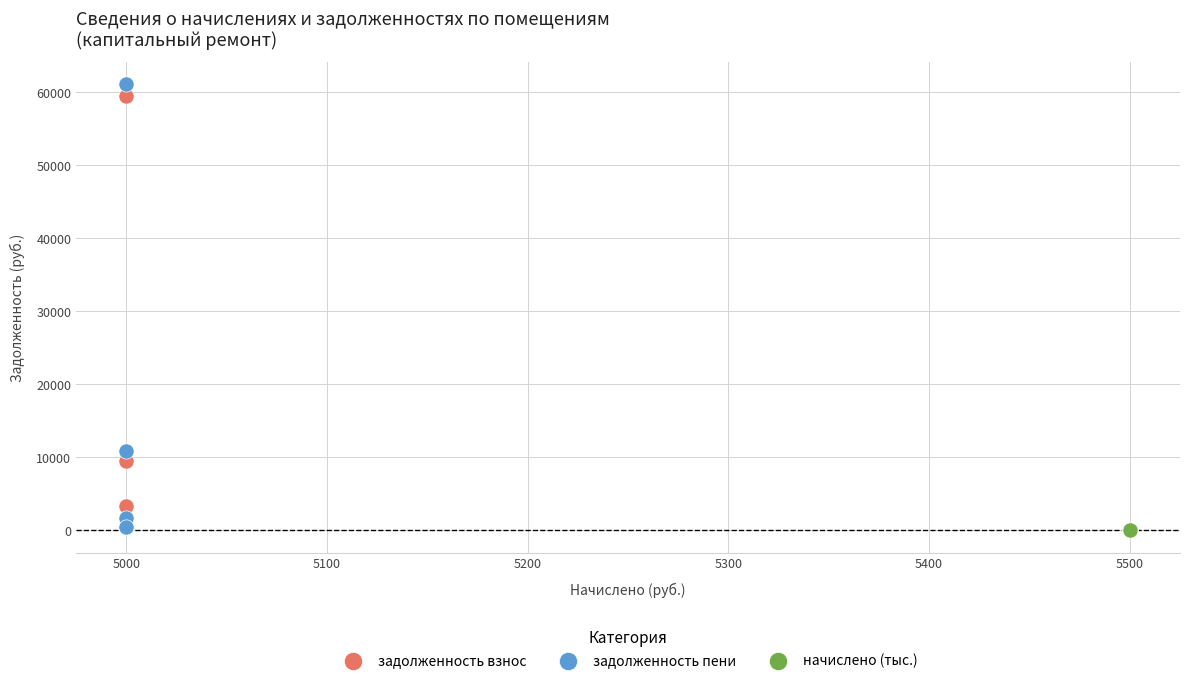

Which series has the largest Y range (max minus min)?

задолженность пени